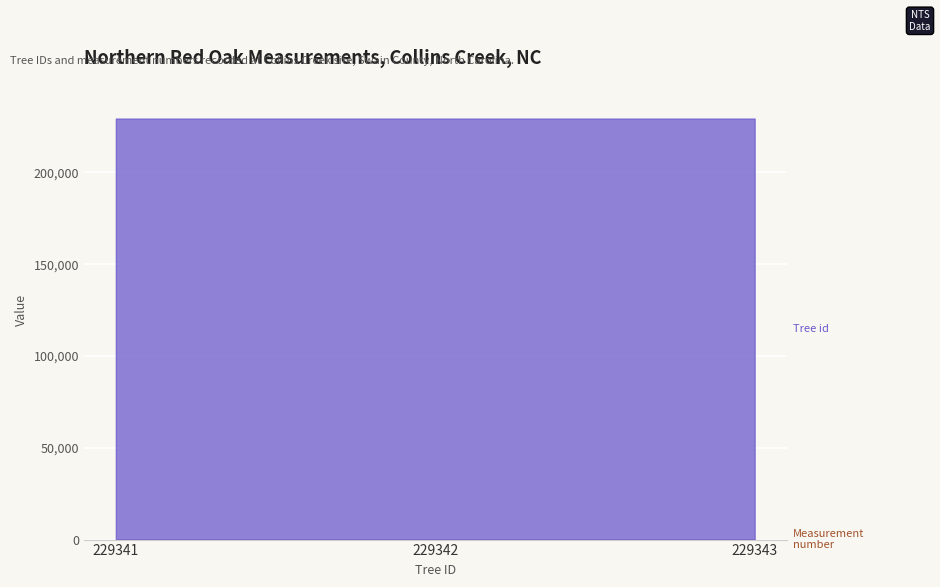

Reading left to right, list all the values displayed in this chart.

Tree id: 229341	229342	229343
Measurement number: 1	1	1